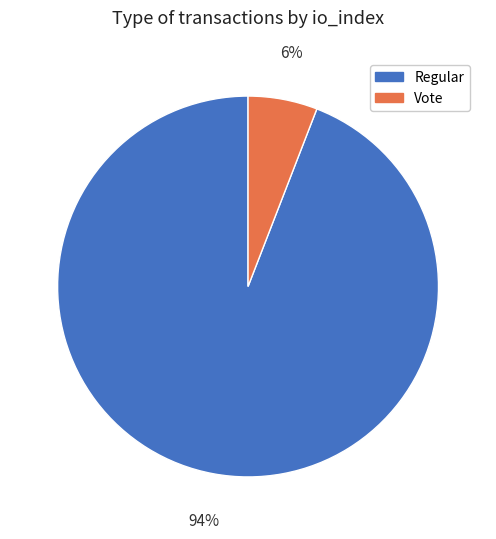

Rank the categories by value from lowest to highest.

Vote, Regular